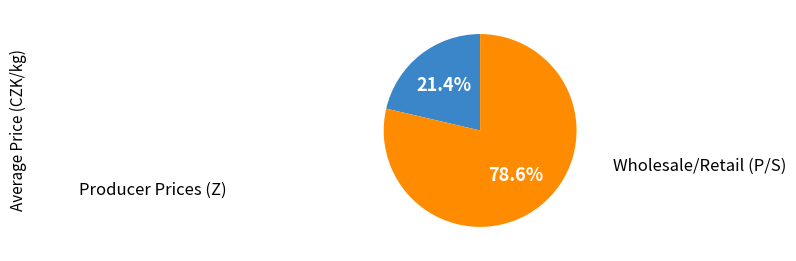

Approximately how many times larger is the value at Producer Prices (Z) compared to Wholesale/Retail (P/S)?

0.3